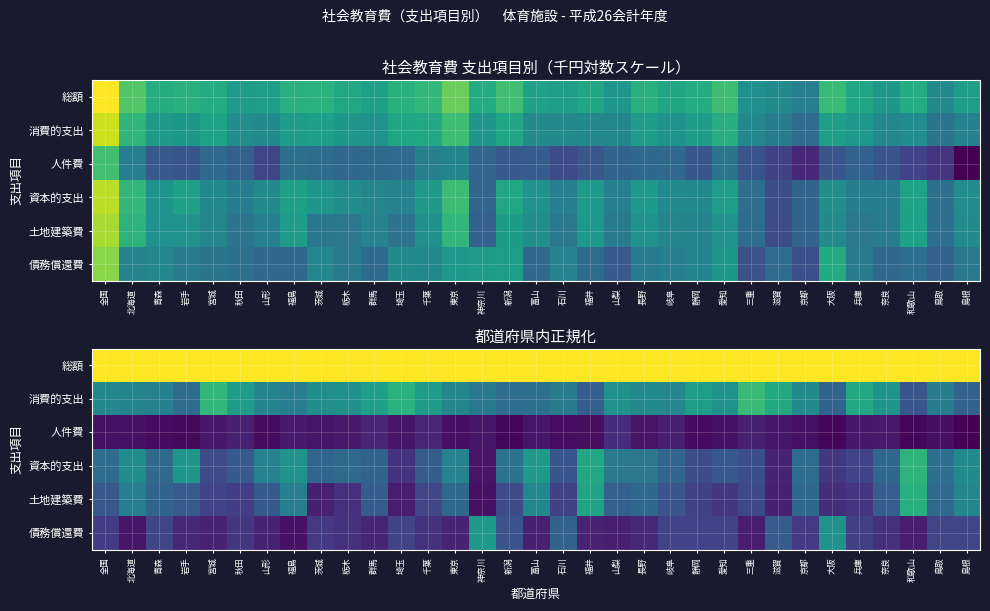

What is the maximum value for 債務償還費?

0.5